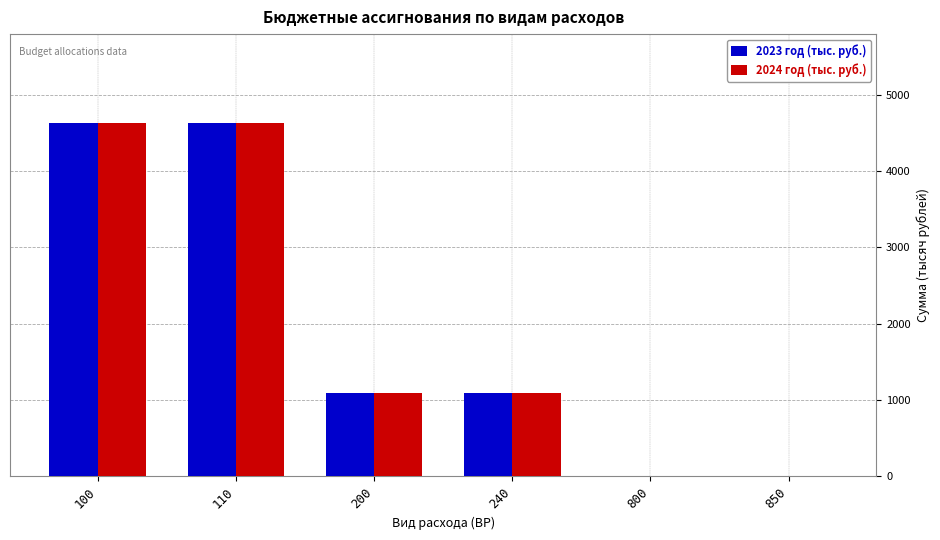

What is the sum of the 2023 год (тыс. руб.) values at 850 and 240?

1092.4